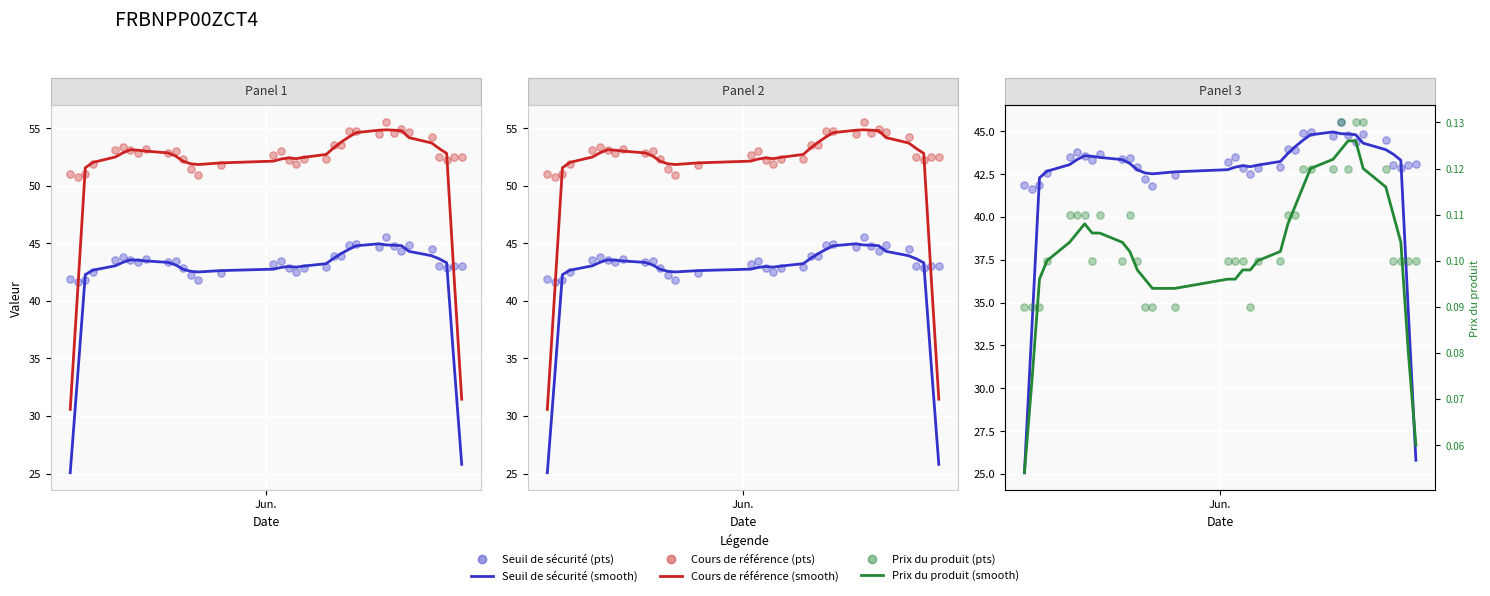

Which series has the widest spread of Y values?

Cours de référence